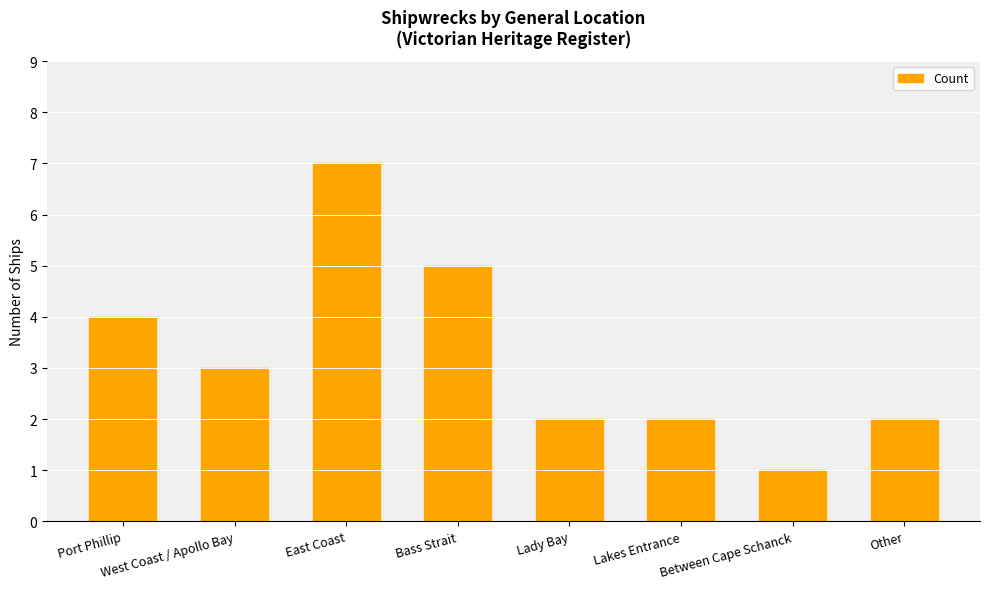

What is the change in value from Lakes Entrance to Between Cape Schanck?

-1